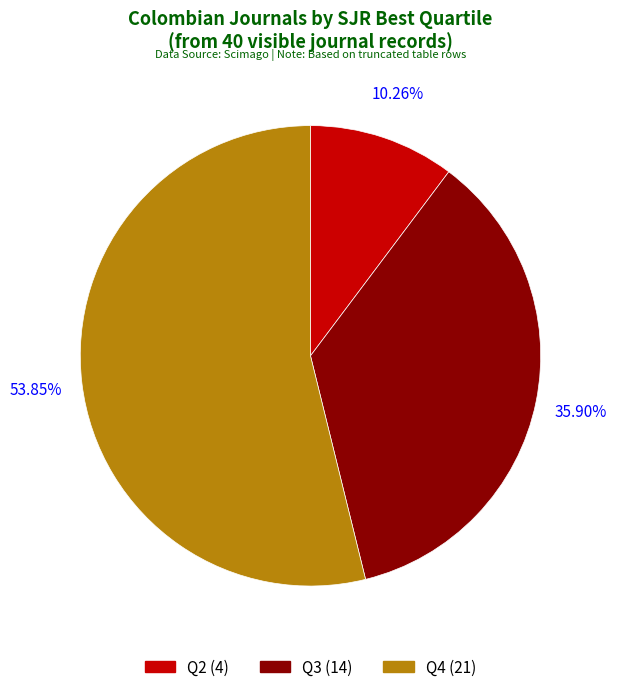

How many segments does this pie chart have?

3